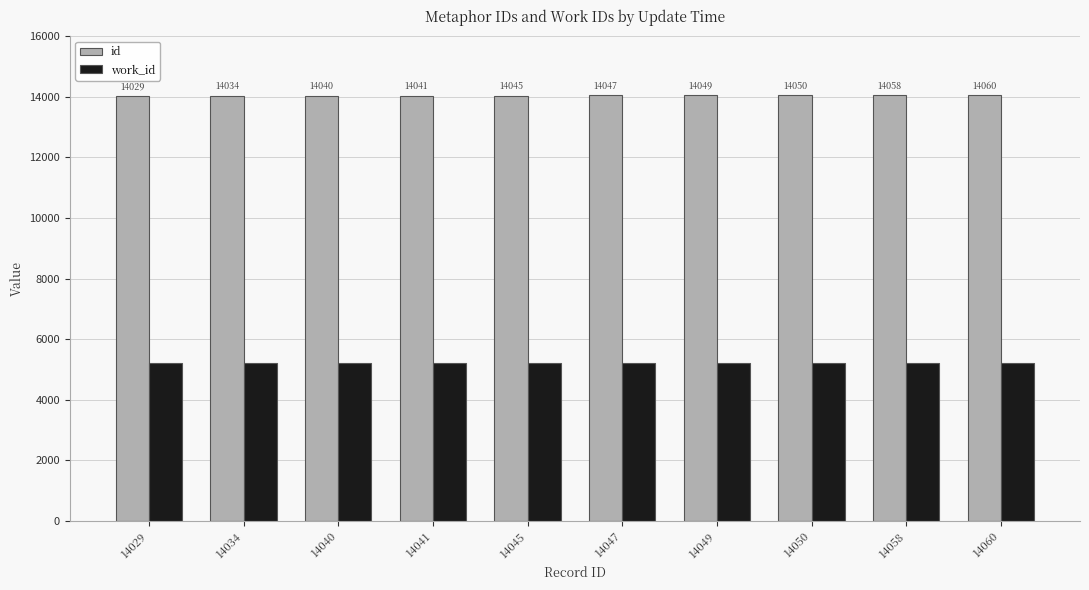

At which label does id reach its peak?

14060